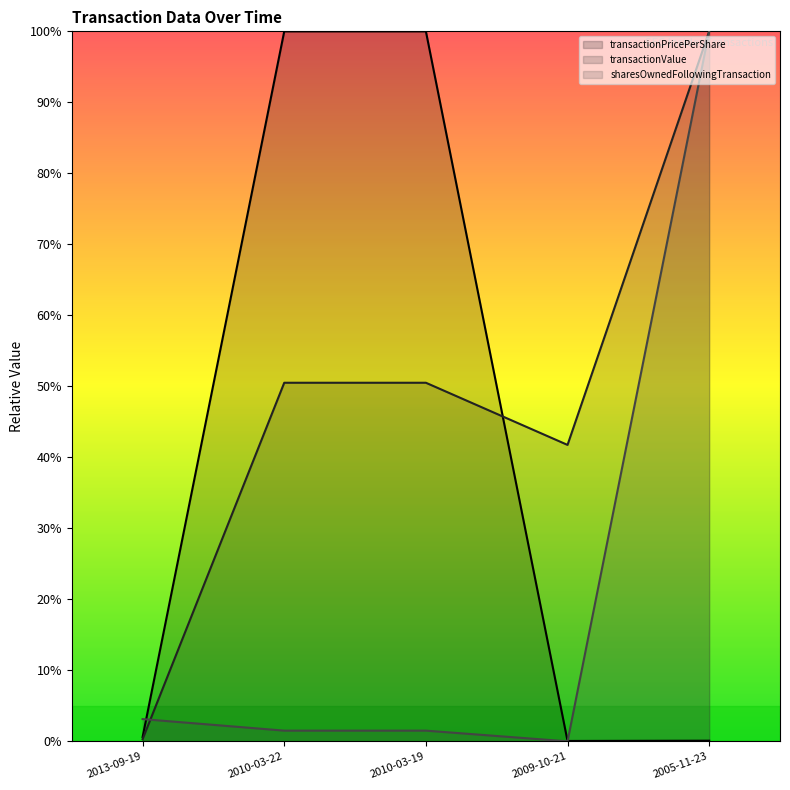

Reading left to right, what are all the values shown in this chart?

transactionPricePerShare: 2013-09-19=0.0	2010-03-22=1.0	2010-03-19=1.0	2009-10-21=0.0	2005-11-23=0.0
transactionValue: 2013-09-19=0.0	2010-03-22=0.5	2010-03-19=0.5	2009-10-21=0.4	2005-11-23=1.0
sharesOwnedFollowingTransaction: 2013-09-19=0.0	2010-03-22=0.0	2010-03-19=0.0	2009-10-21=0.0	2005-11-23=1.0